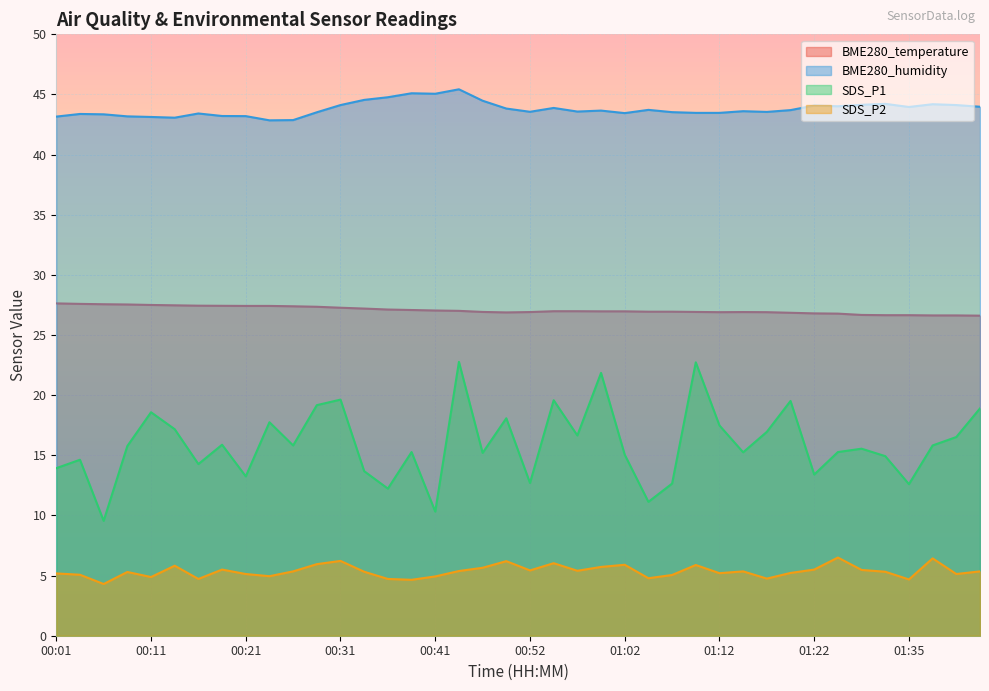

True or false: BME280_humidity has more than 0 interior local peaks.

True